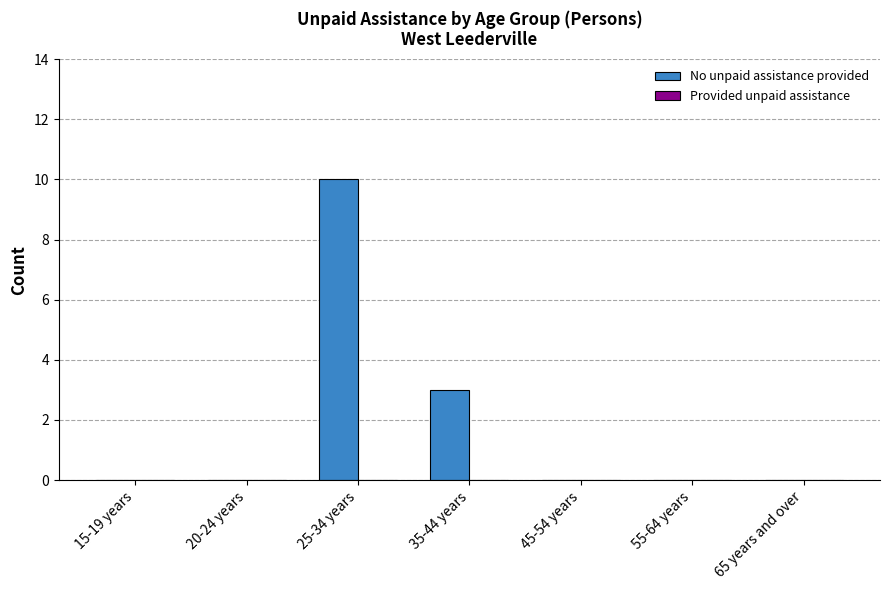

Which label corresponds to the largest value in the chart?

25-34 years